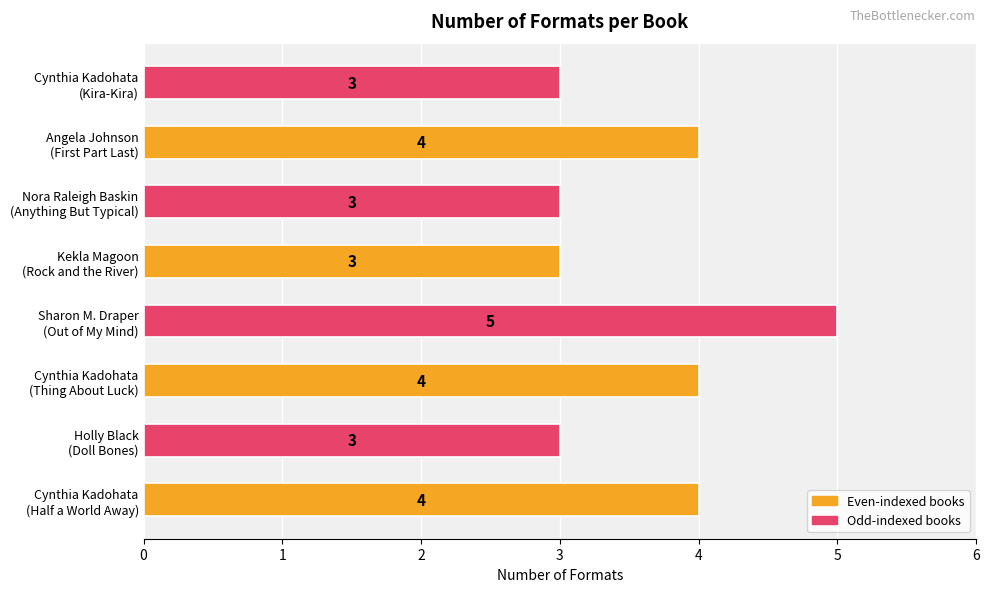

What is the average value?

4